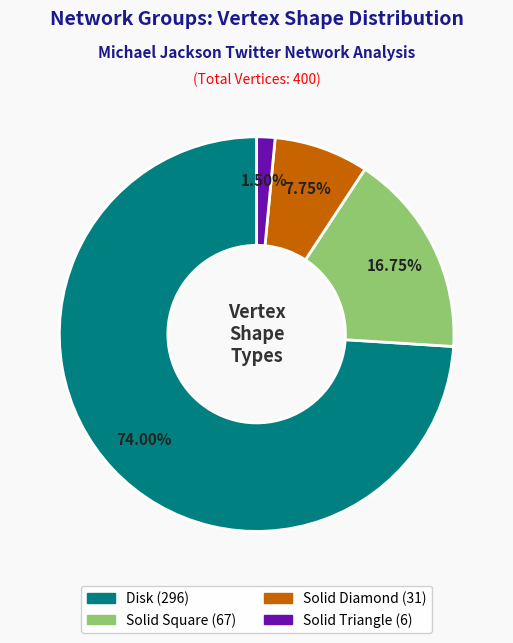

What percentage is the Disk slice, to the nearest percent?

74%